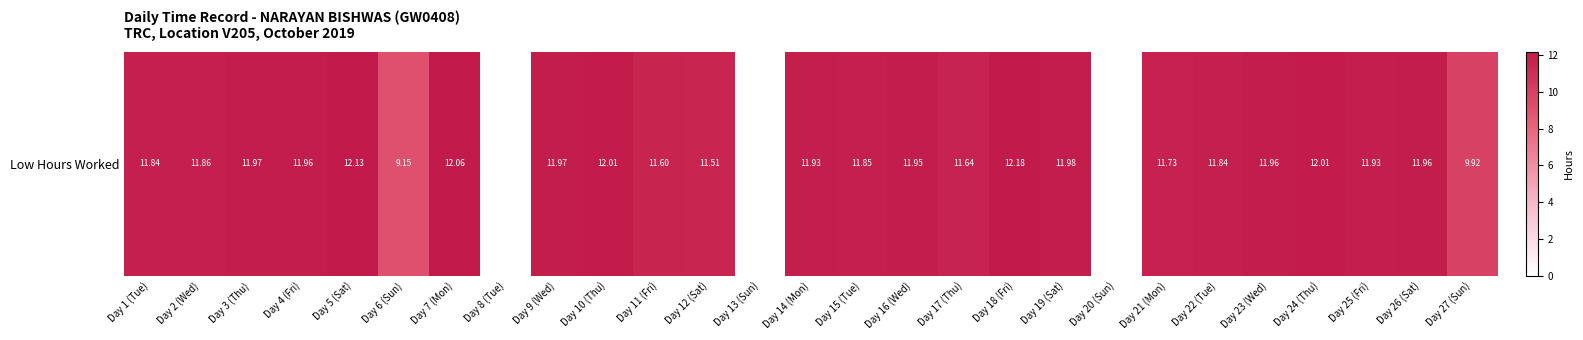

What is the maximum value shown in the chart?

12.2